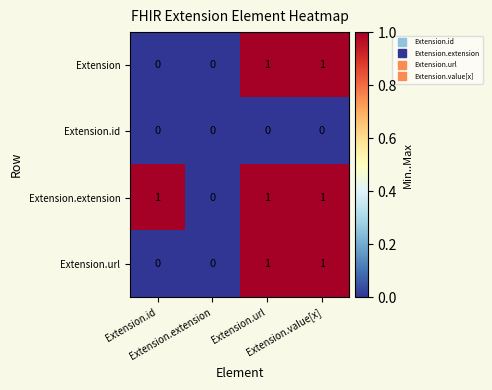

Rank the series by their maximum value, from lowest to highest.

Extension.id, Extension, Extension.extension, Extension.url